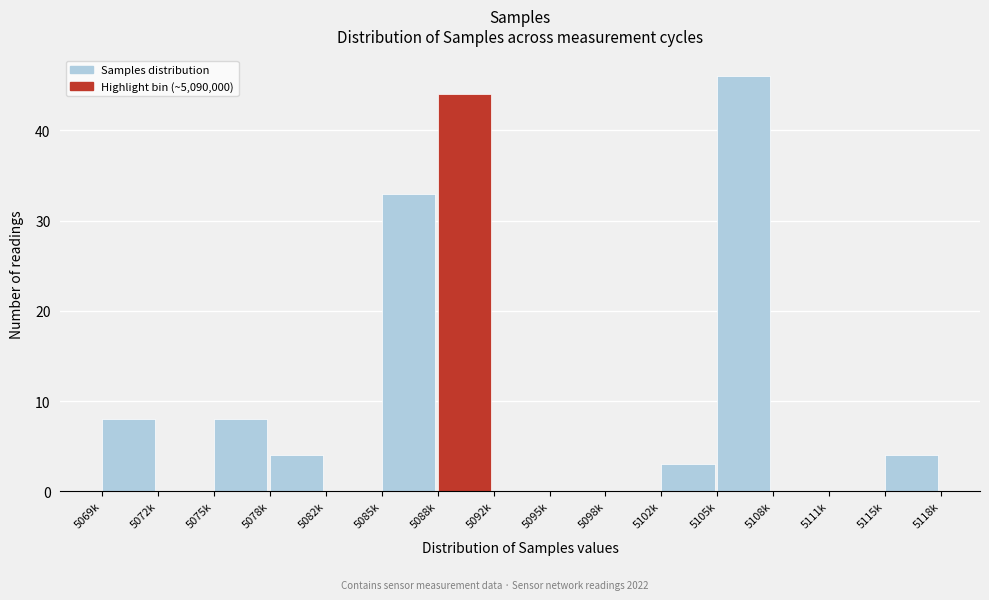

Reading left to right, what are all the values shown in this chart?

5069k=8	5072k=0	5075k=8	5078k=4	5082k=0	5085k=33	5088k=44	5092k=0	5095k=0	5098k=0	5102k=3	5105k=46	5108k=0	5111k=0	5115k=4